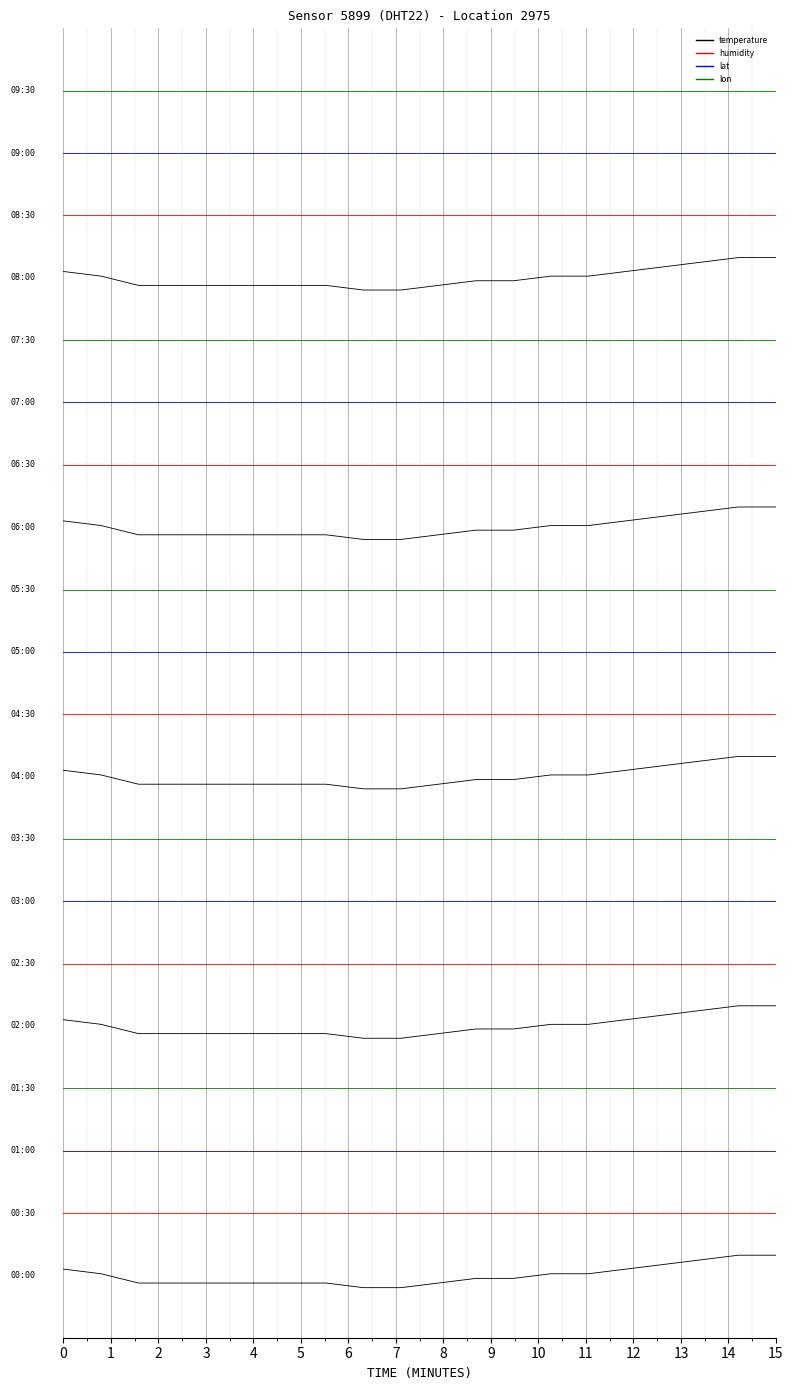

What is the approximate value of humidity at 6?

2.5